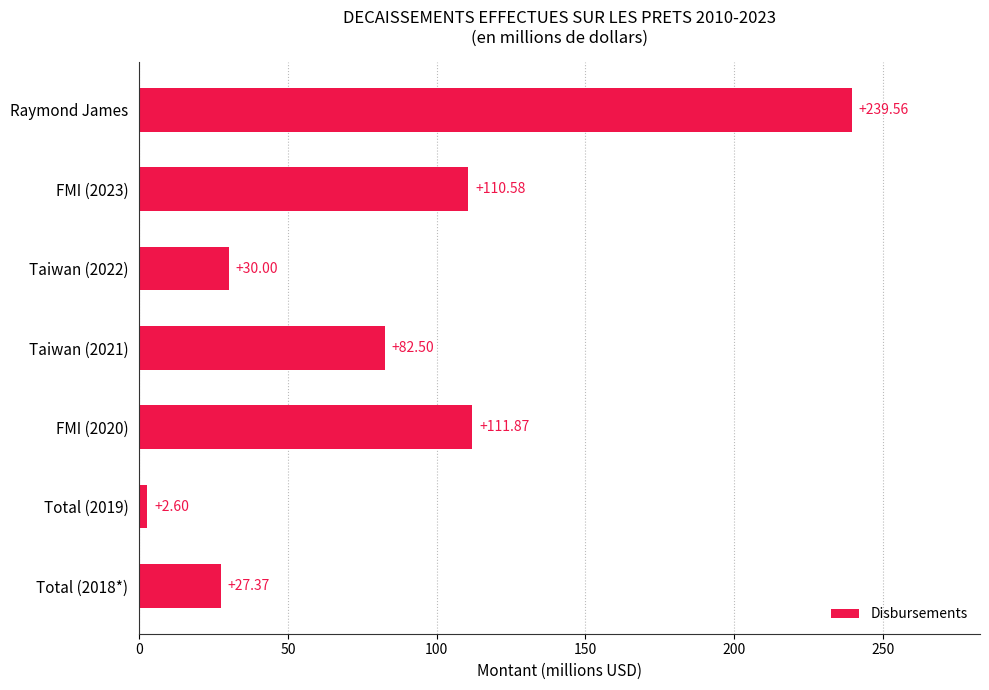

List the labels in order of value, smallest first.

Total (2019), Total (2018*), Taiwan (2022), Taiwan (2021), FMI (2023), FMI (2020), Raymond James